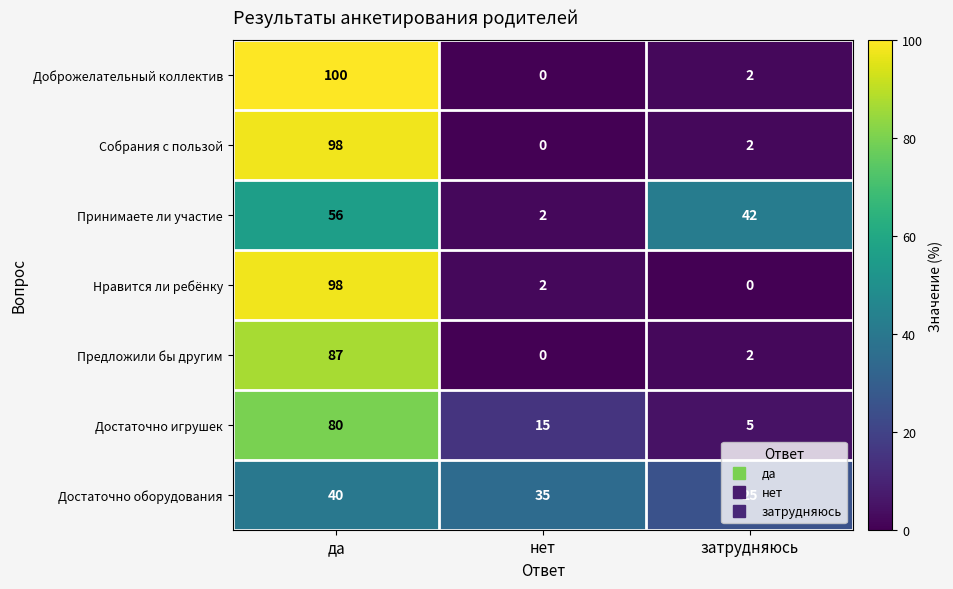

Rank the categories by Достаточно игрушек value from highest to lowest.

да, нет, затрудняюсь